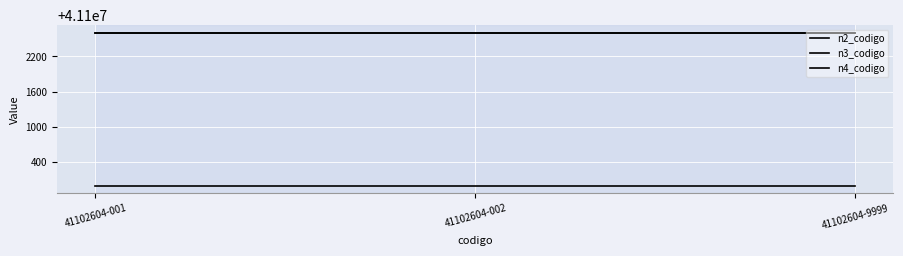

How many lines are shown in the chart?

3